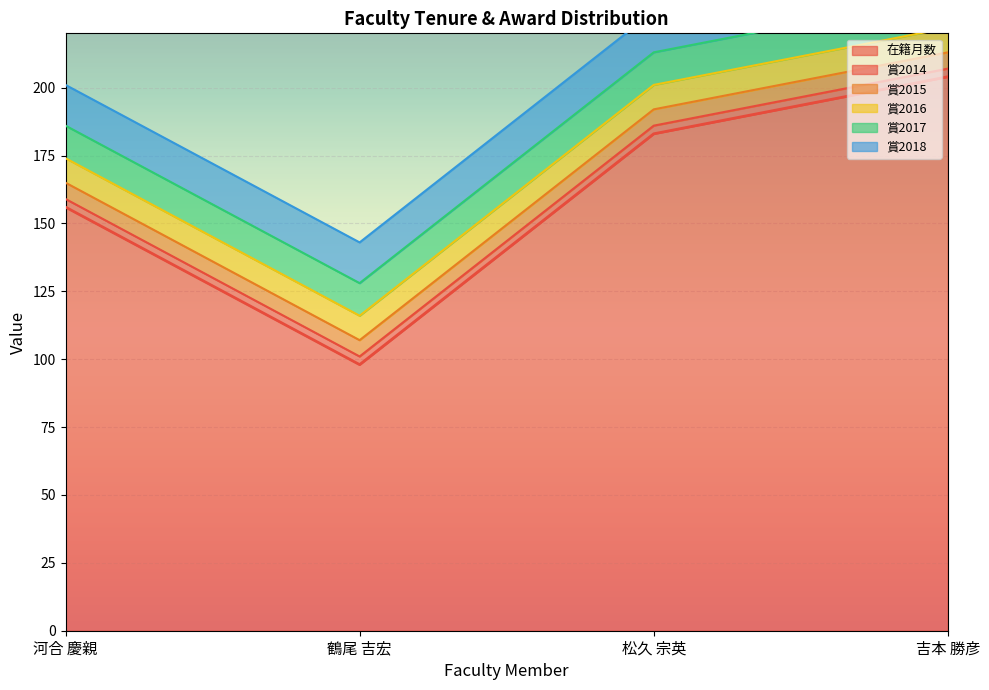

List the labels in order of 在籍月数 value, largest first.

吉本 勝彦, 松久 宗英, 河合 慶親, 鶴尾 吉宏